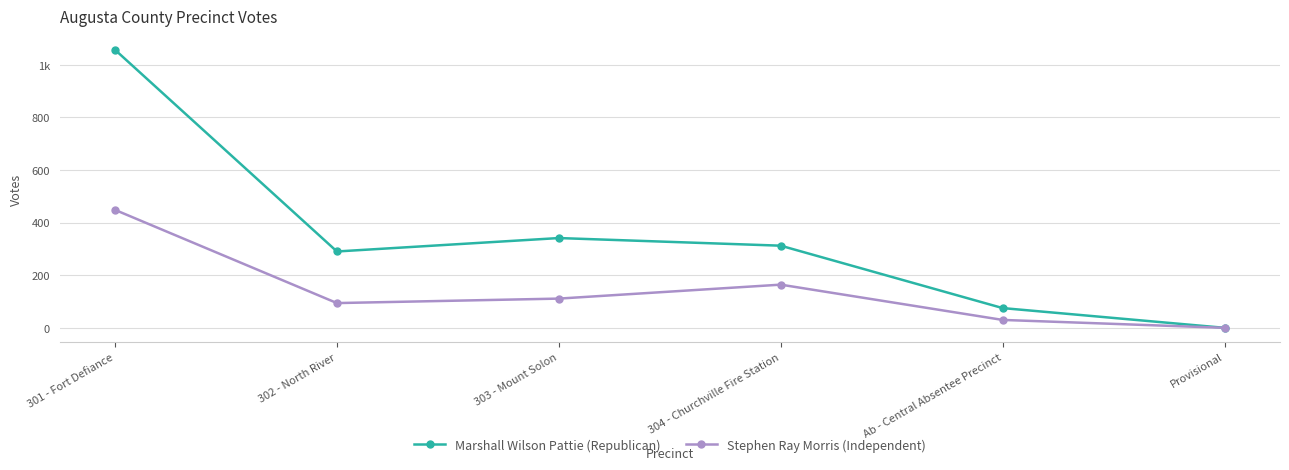

Does the chart display data point markers on the line(s)?

Yes